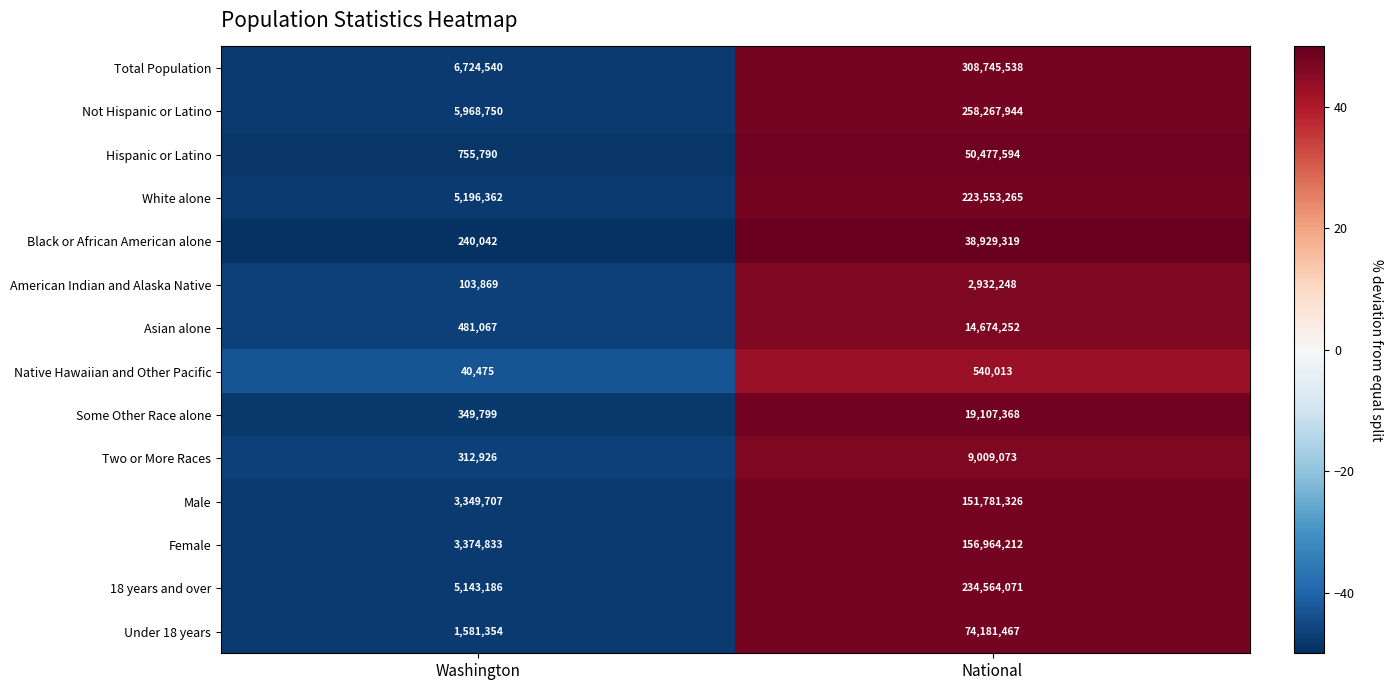

How many values in the 18 years and over series are below 234564071?

1